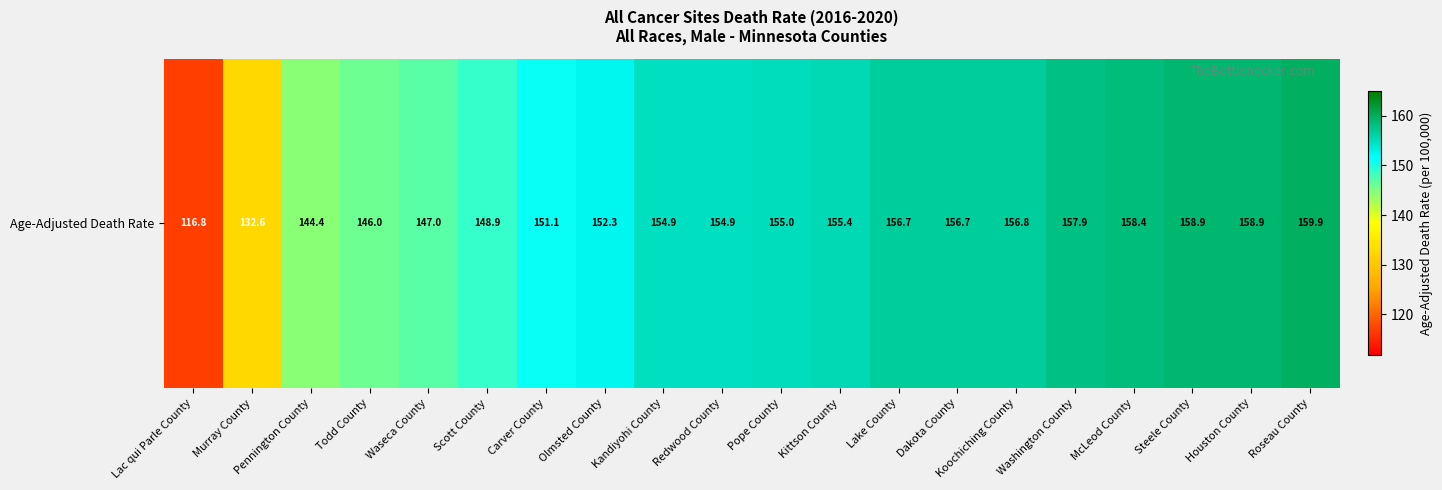

What is the maximum value shown in the chart?

159.9